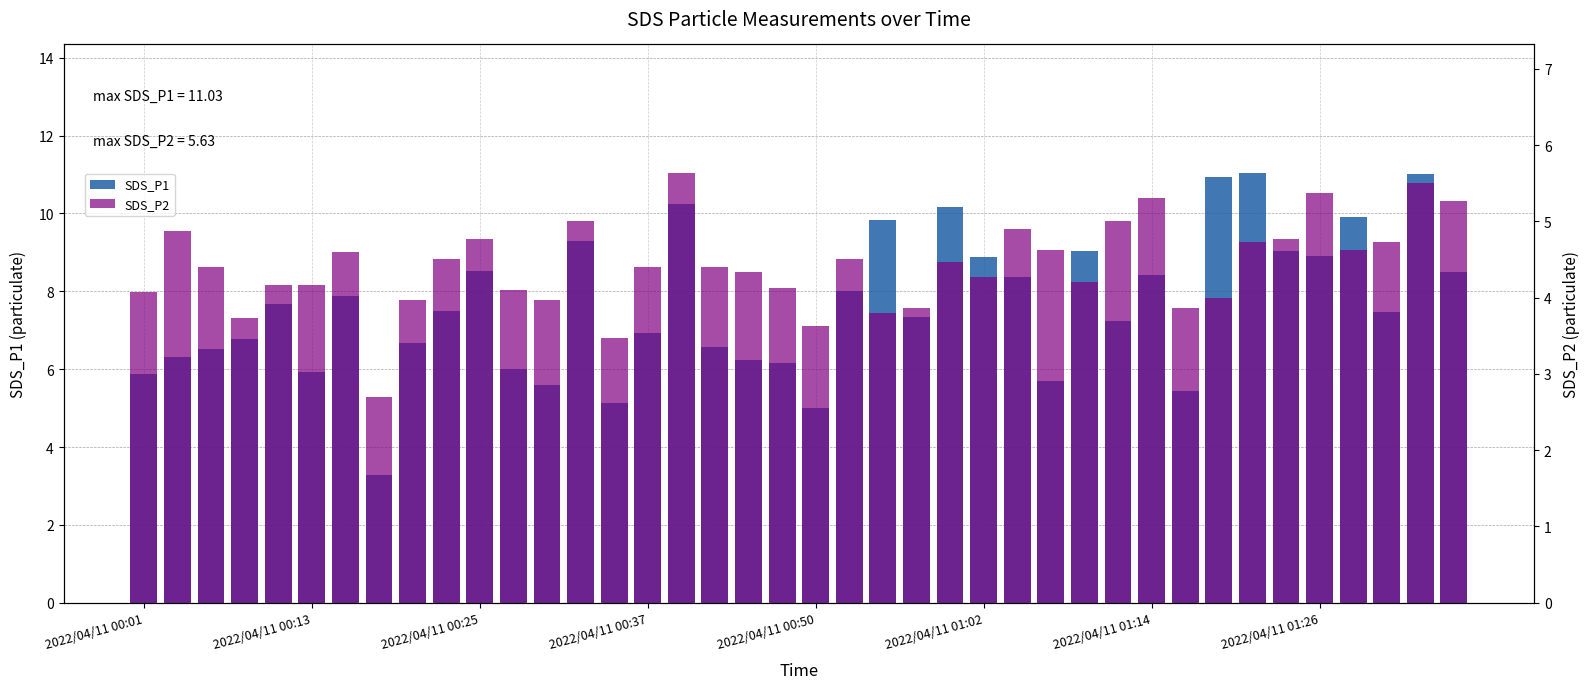

What is the value of the SDS_P2 bar at the 37th from the left?

4.6